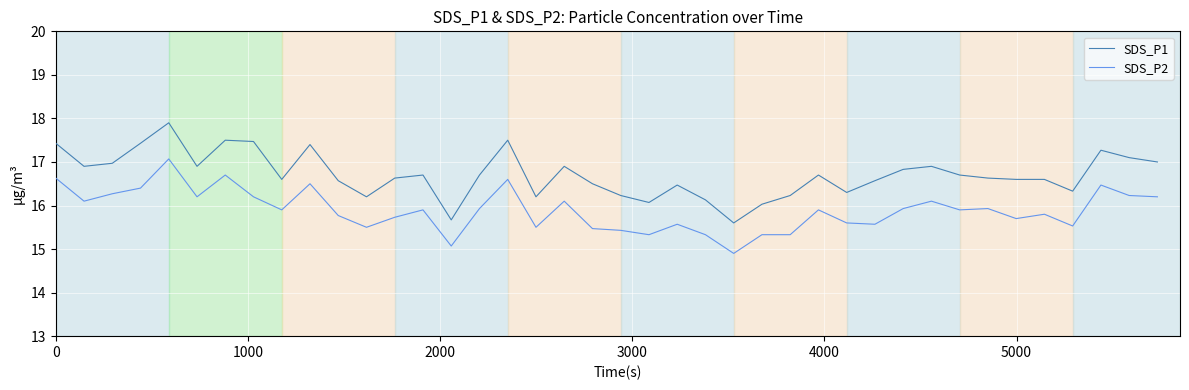

True or false: SDS_P1 and SDS_P2 intersect in this chart.

False